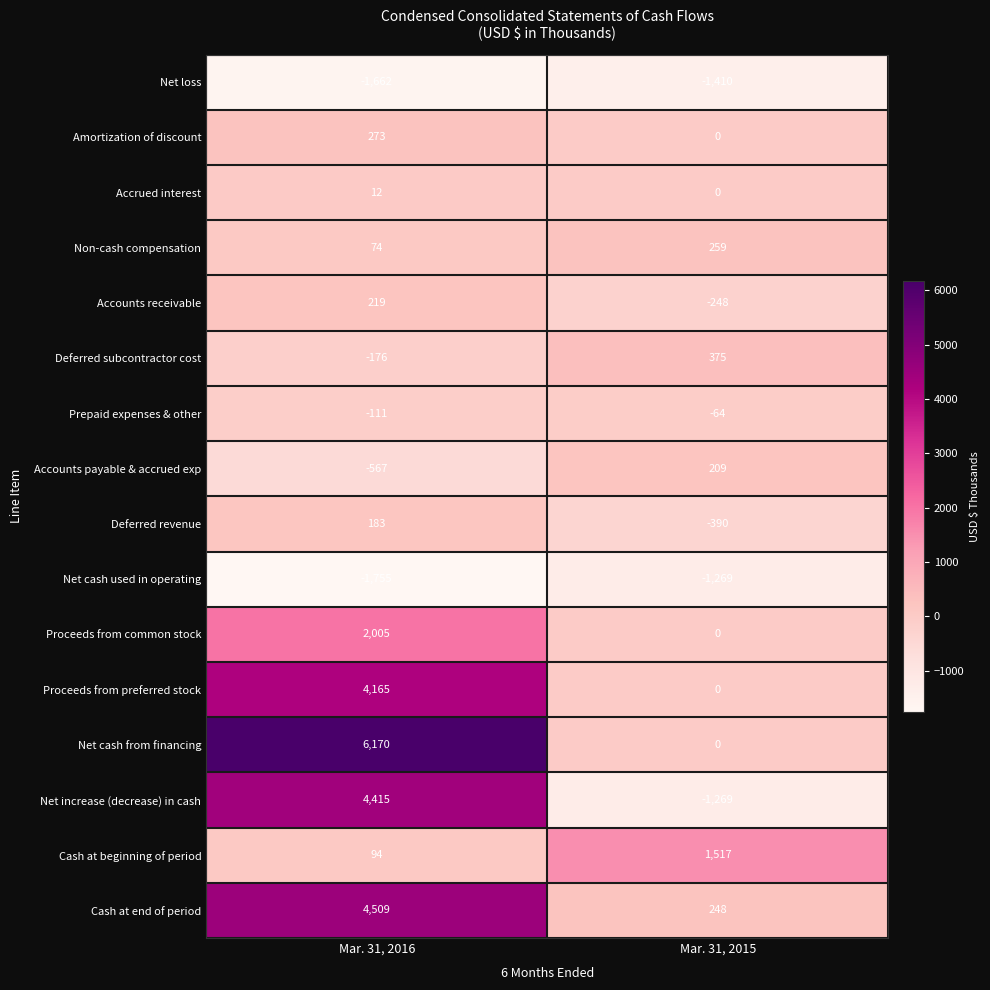

The value of Cash at end of period at Mar. 31, 2016 is 4509. True or false?

True